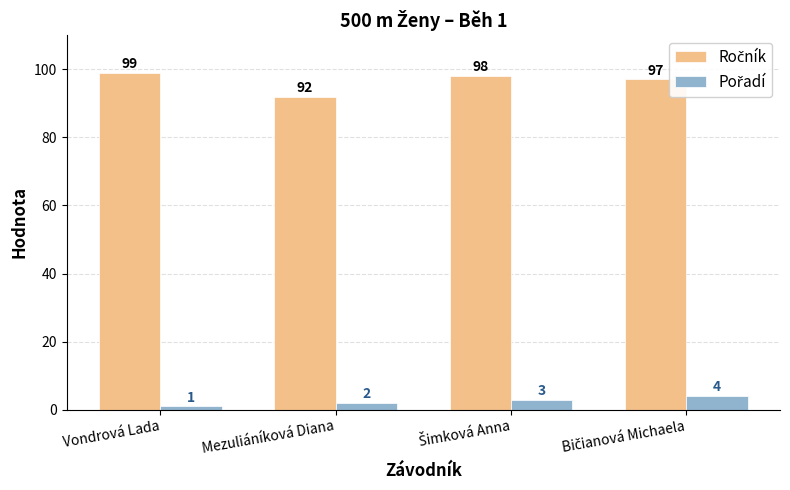

What is the total value across all series at Mezuliáníková Diana?

94